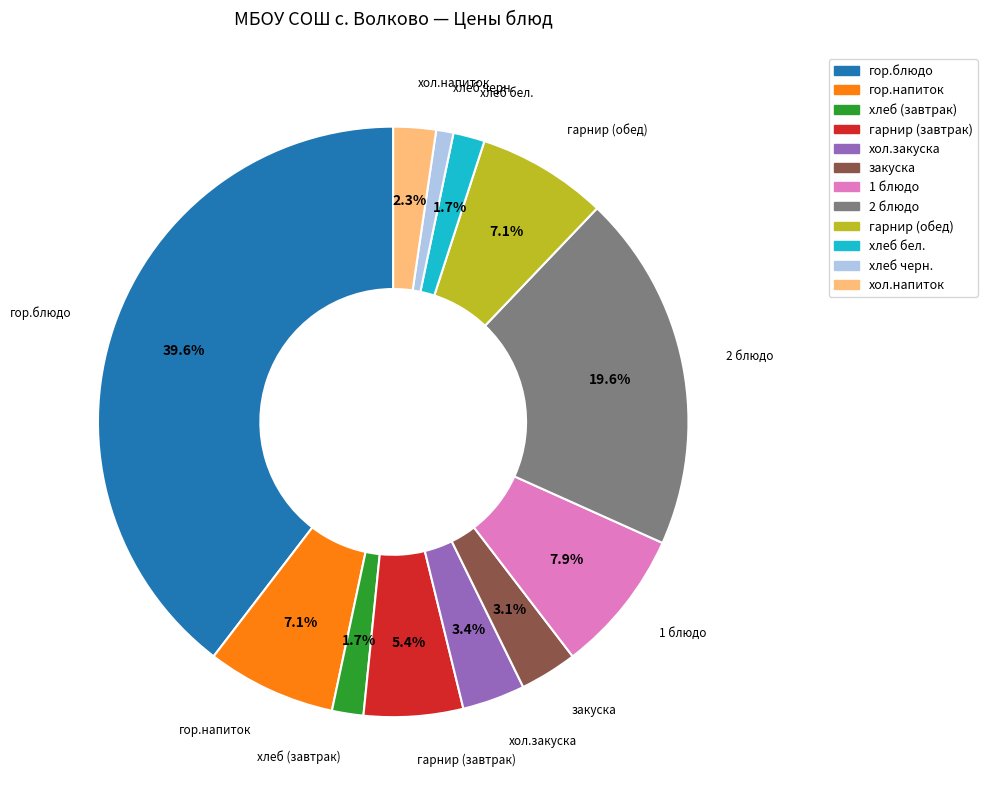

Which has a higher value, гор.блюдо or хлеб черн.?

гор.блюдо